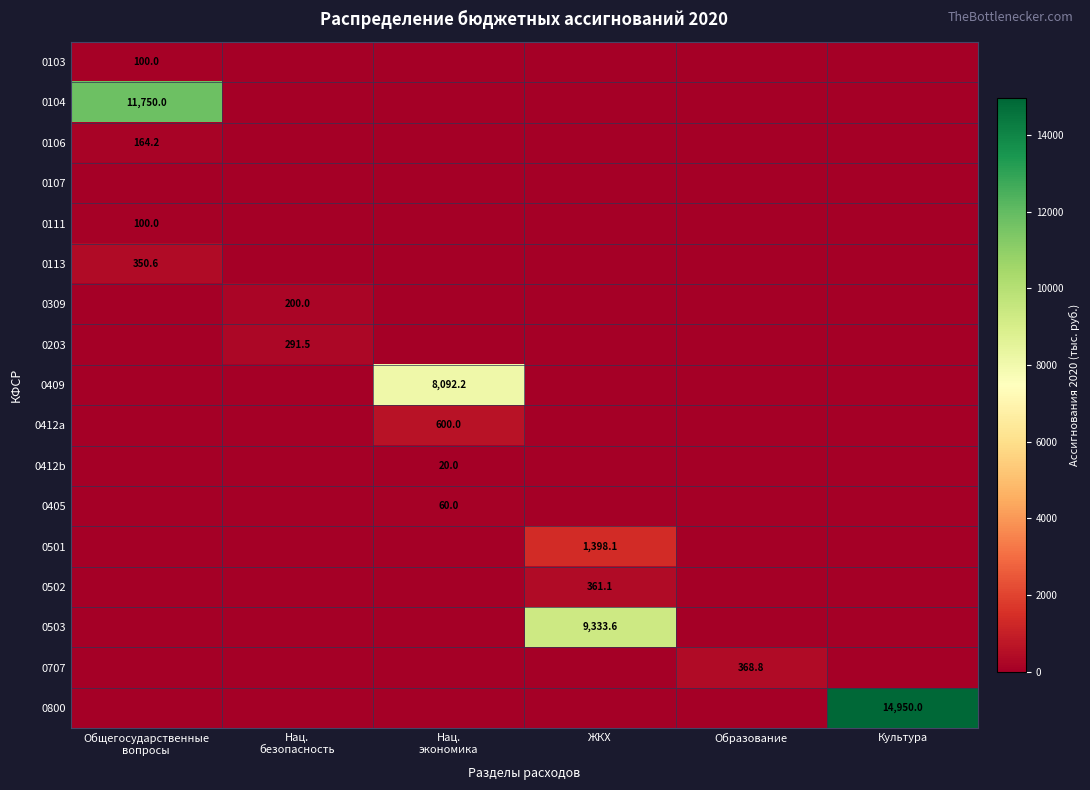

At how many categories does at least one series exceed 2133?

4